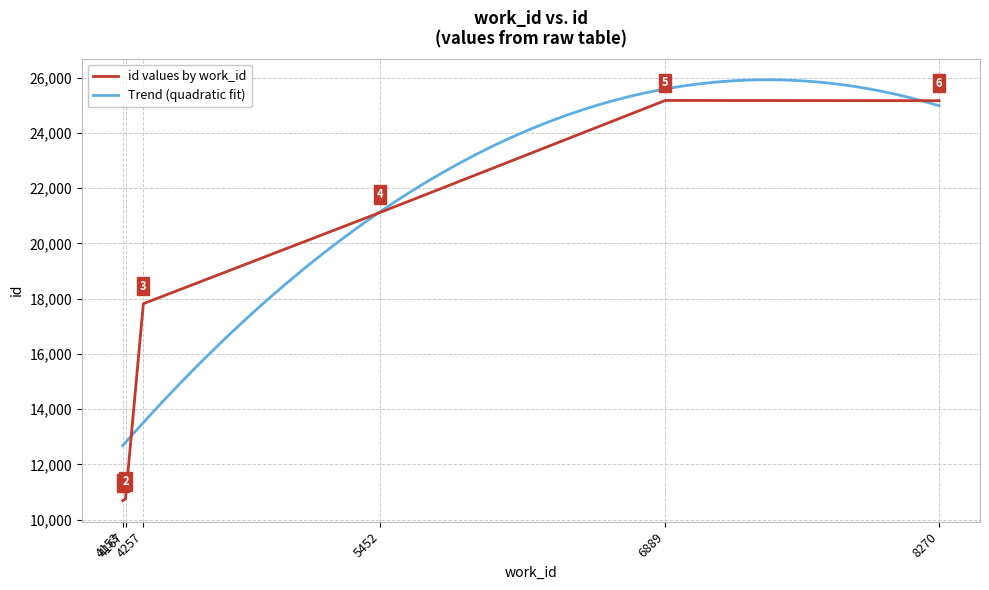

Which category has the highest value across all series?

6889